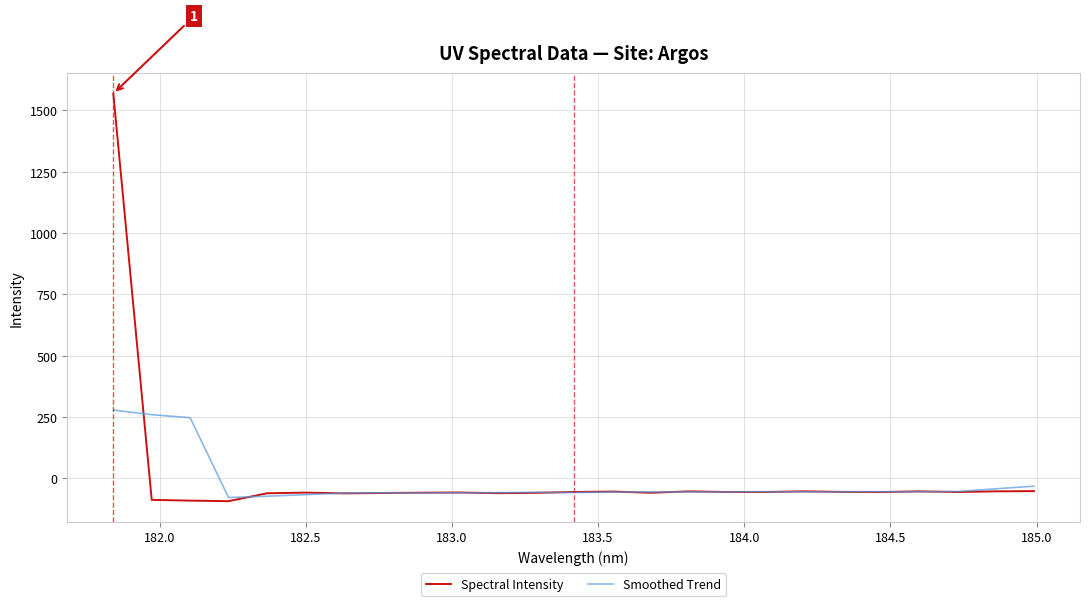

What is the lowest value of the Smoothed Trend series?

-79.0